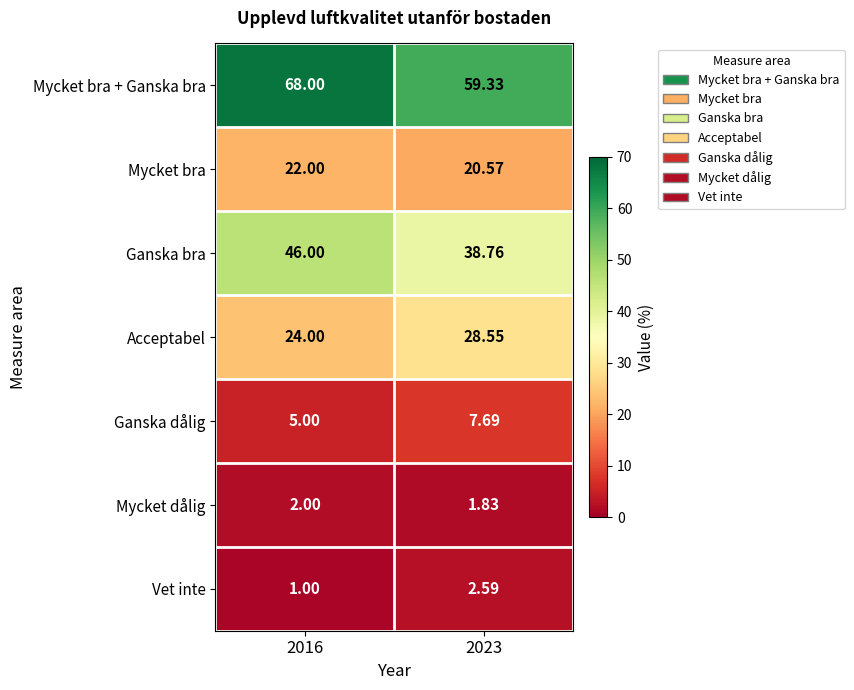

How many distinct data groups are displayed?

7